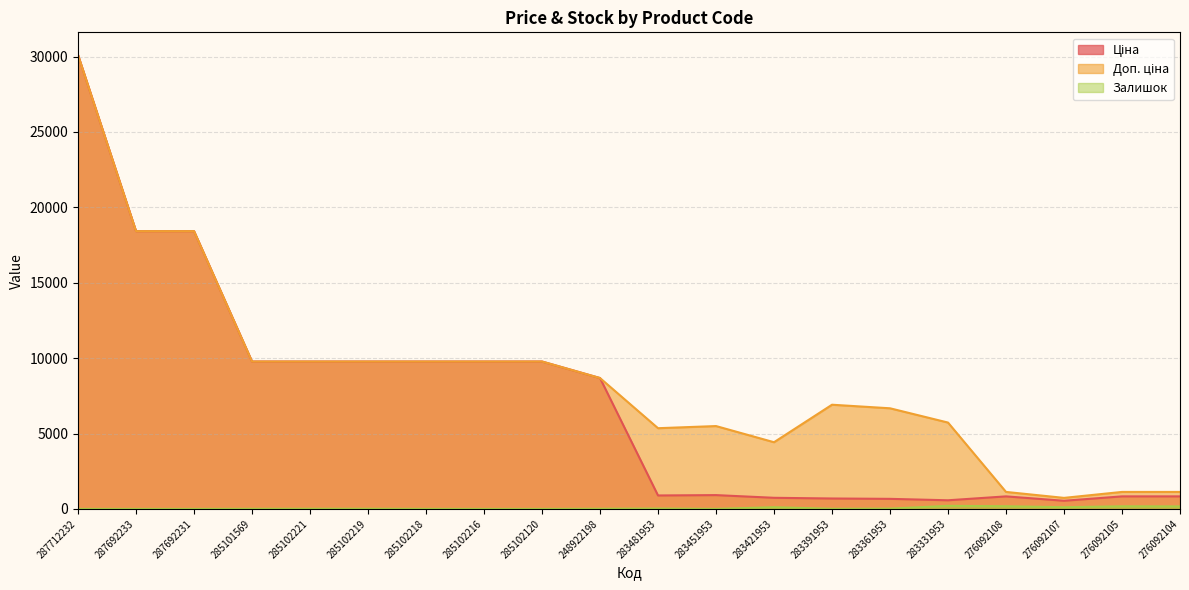

Does the chart have visible grid lines?

Yes